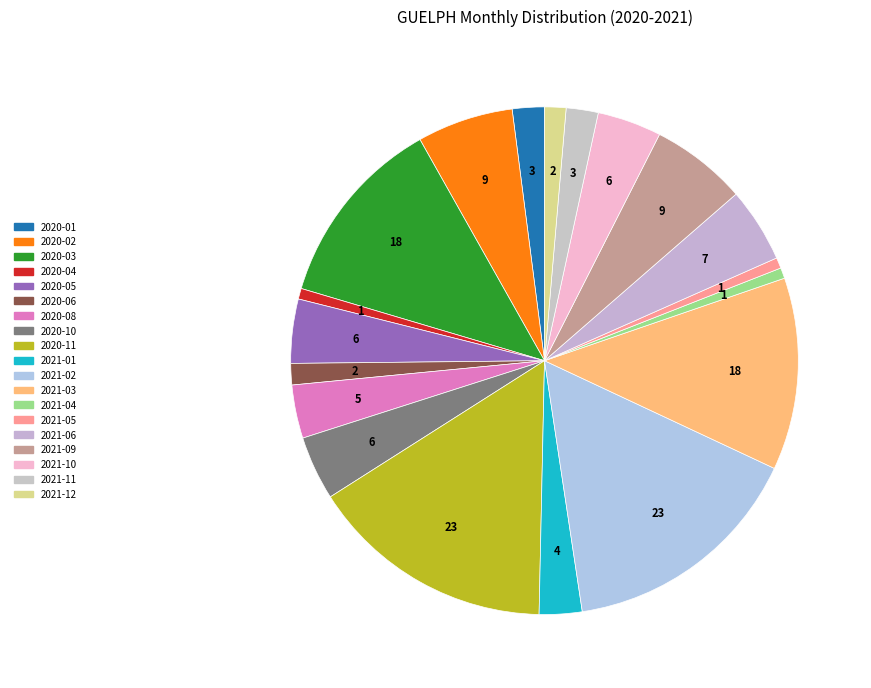

What is the total percentage of 2020-10 and 2021-02?

19.7%